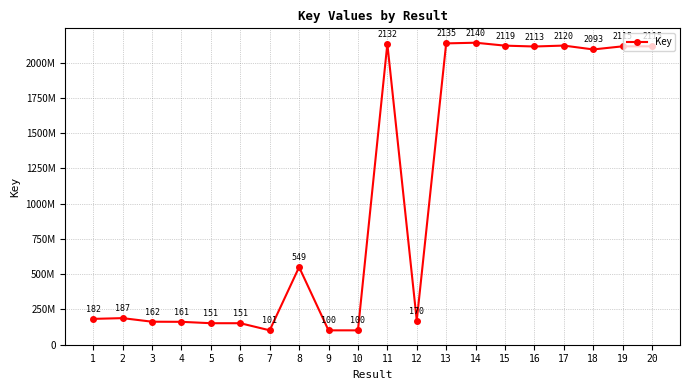

Where is the data nearest to the value 1120788197?

8